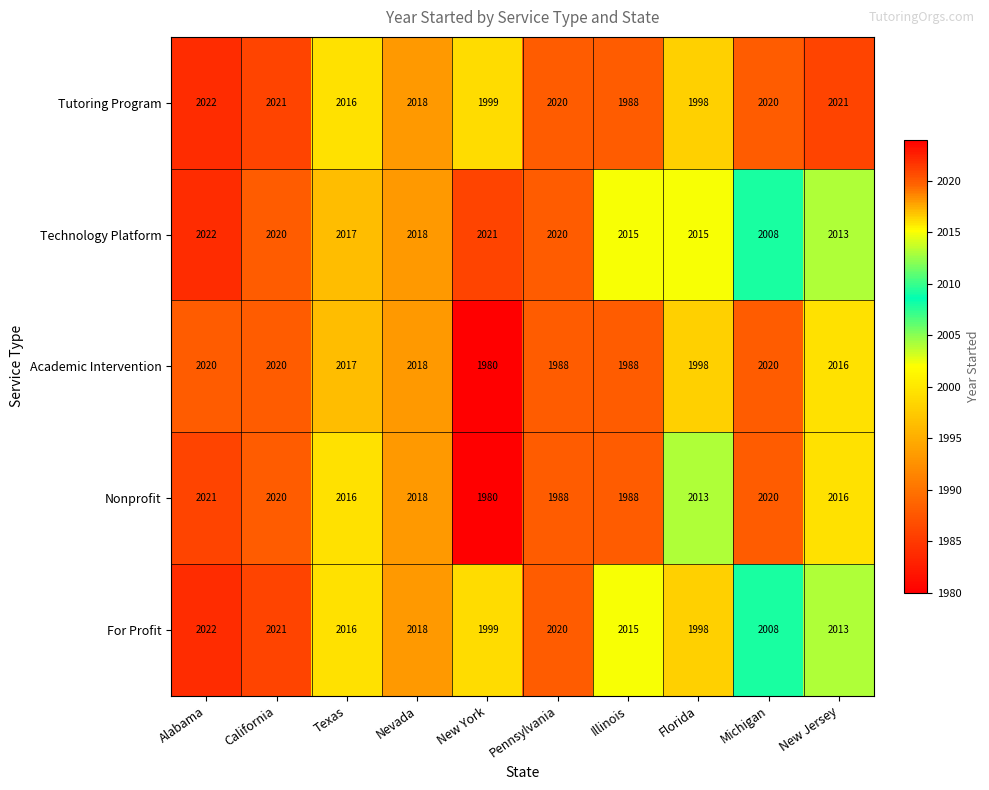

Which category has the lowest value in the Nonprofit series?

New York